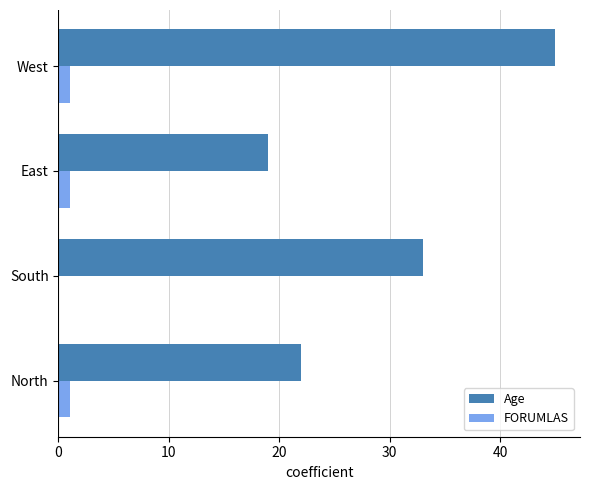

Between North and South, which series saw the biggest shift?

Age